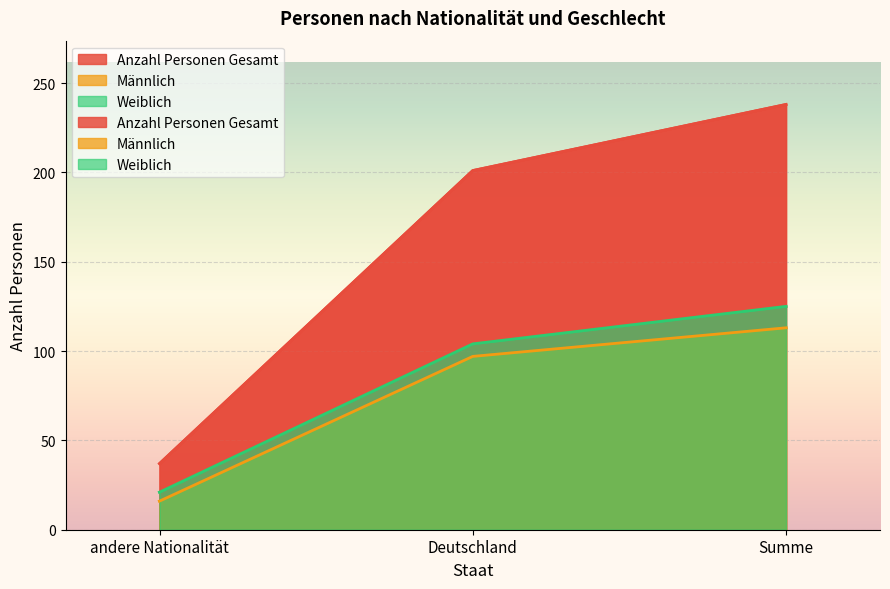

At which label is Anzahl Personen Gesamt closest to 137?

Deutschland